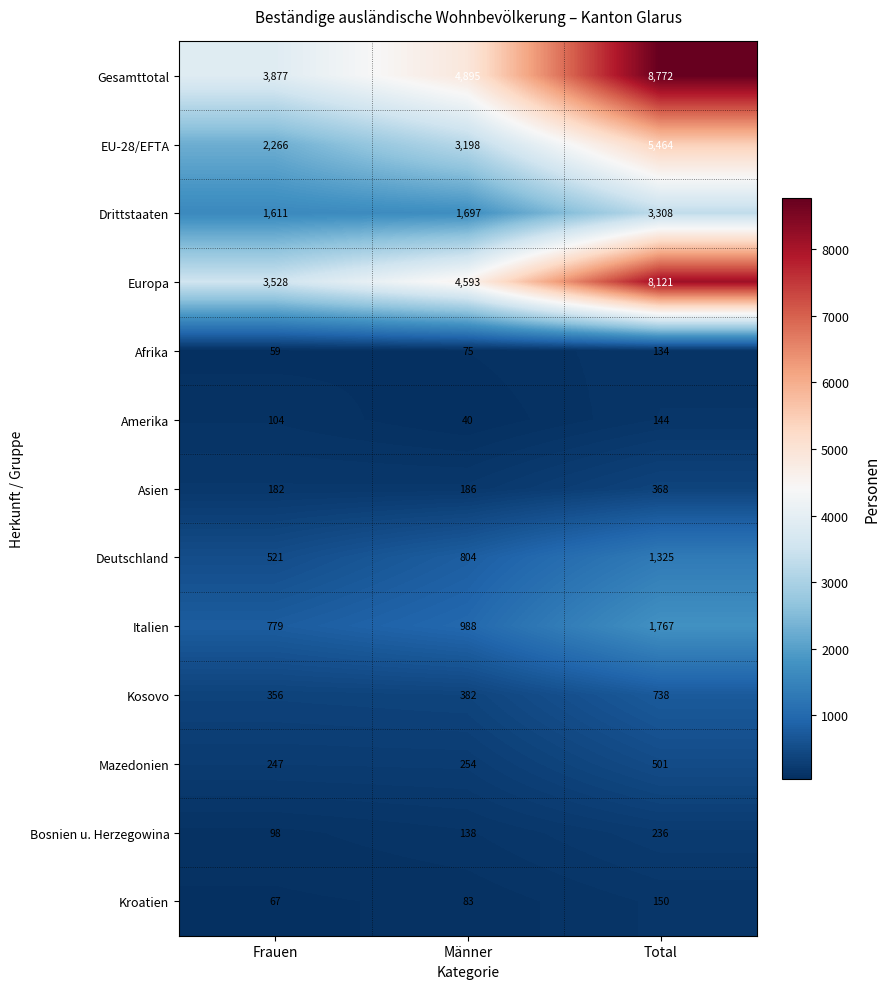

Rank the series at Männer from lowest to highest value.

Amerika, Afrika, Kroatien, Bosnien u. Herzegowina, Asien, Mazedonien, Kosovo, Deutschland, Italien, Drittstaaten, EU-28/EFTA, Europa, Gesamttotal